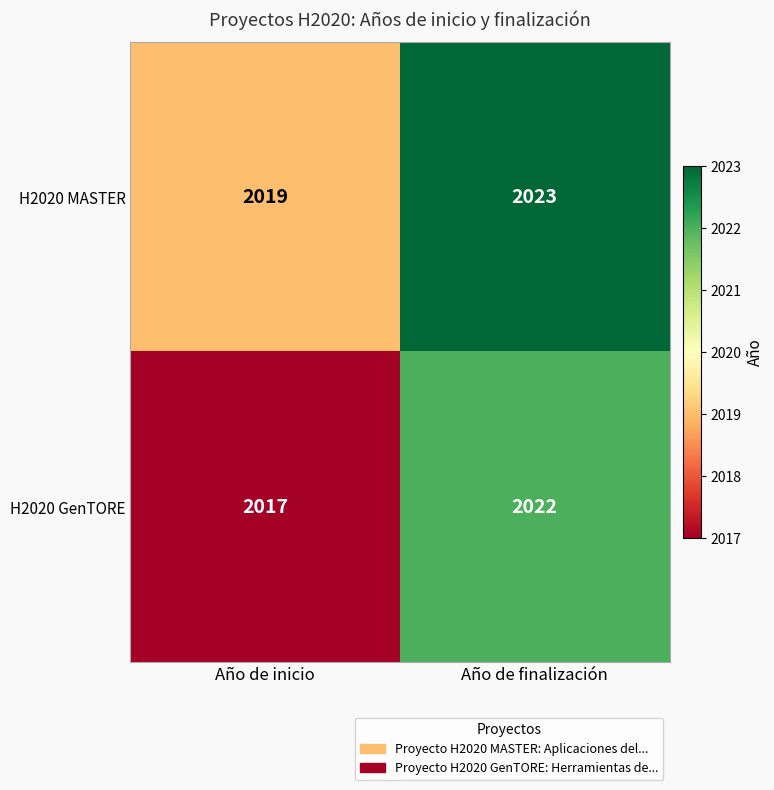

How many data points does each series have?

2